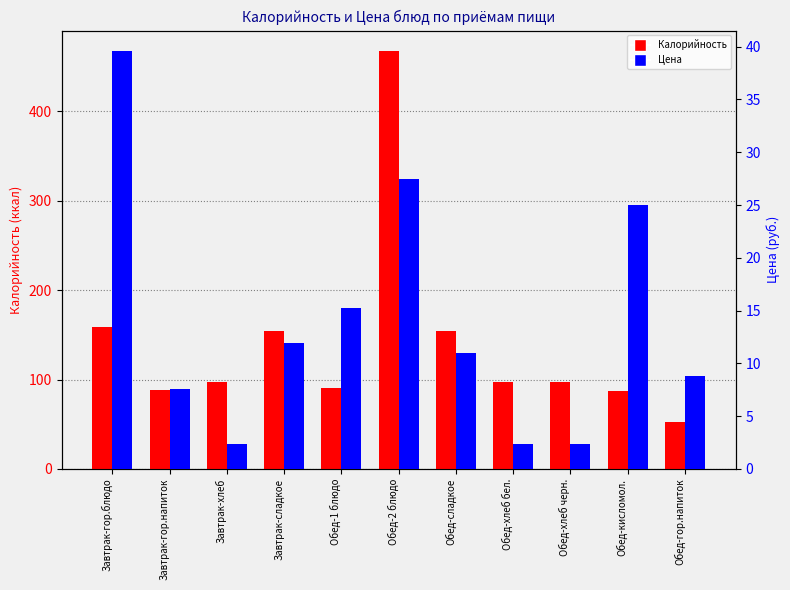

At which category does the chart reach its peak across all series?

Обед-2 блюдо